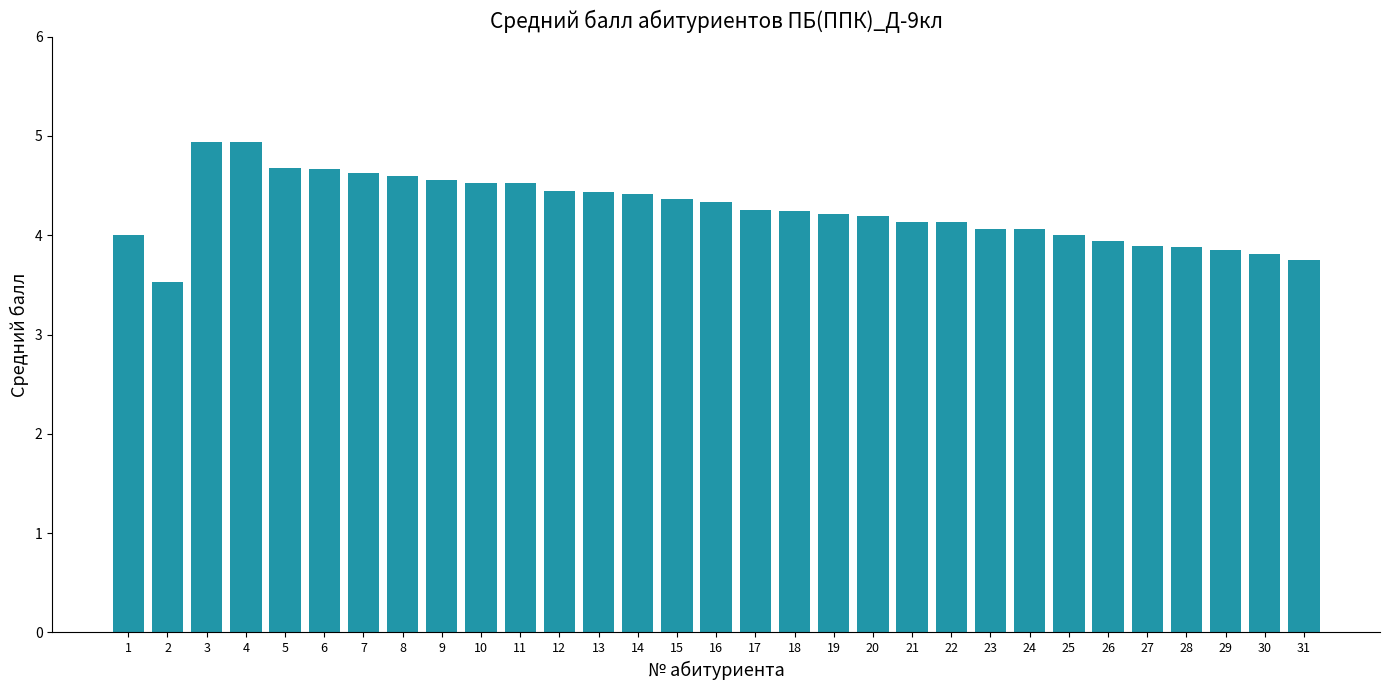

True or false: the data shows 1.3 at 11.

False